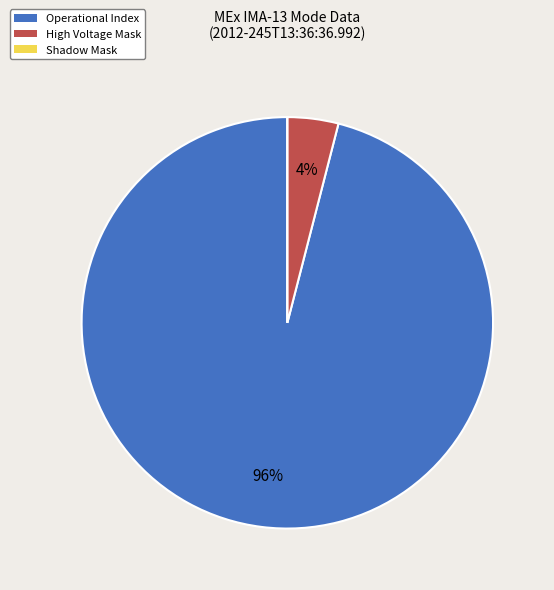

What is the largest slice in the pie chart?

Operational Index